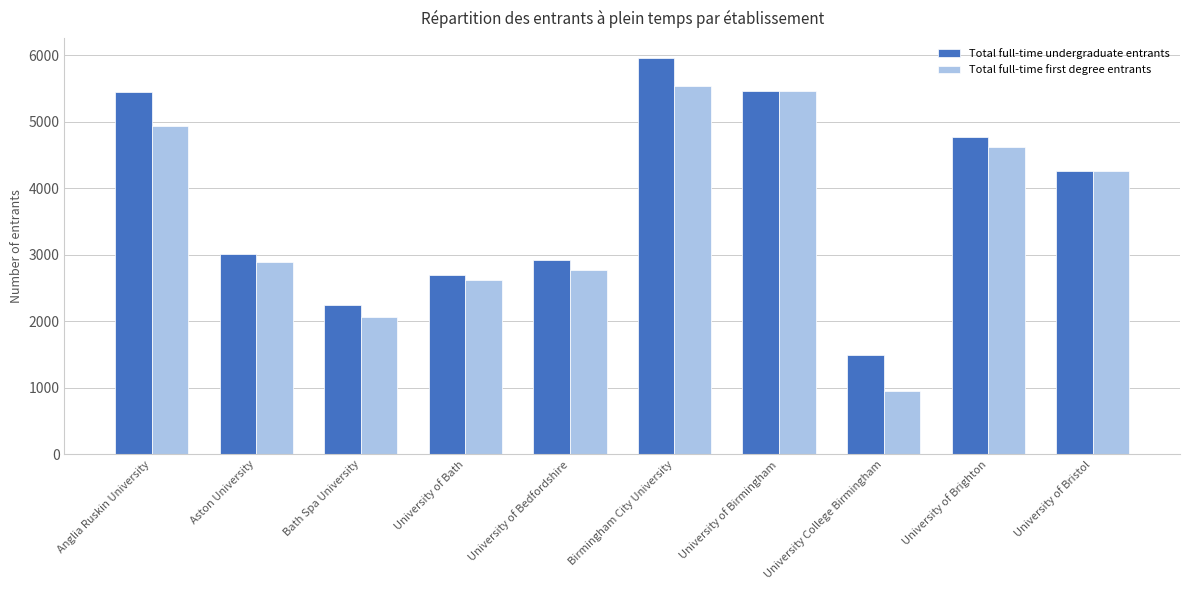

At how many categories does at least one series exceed 1095?

10